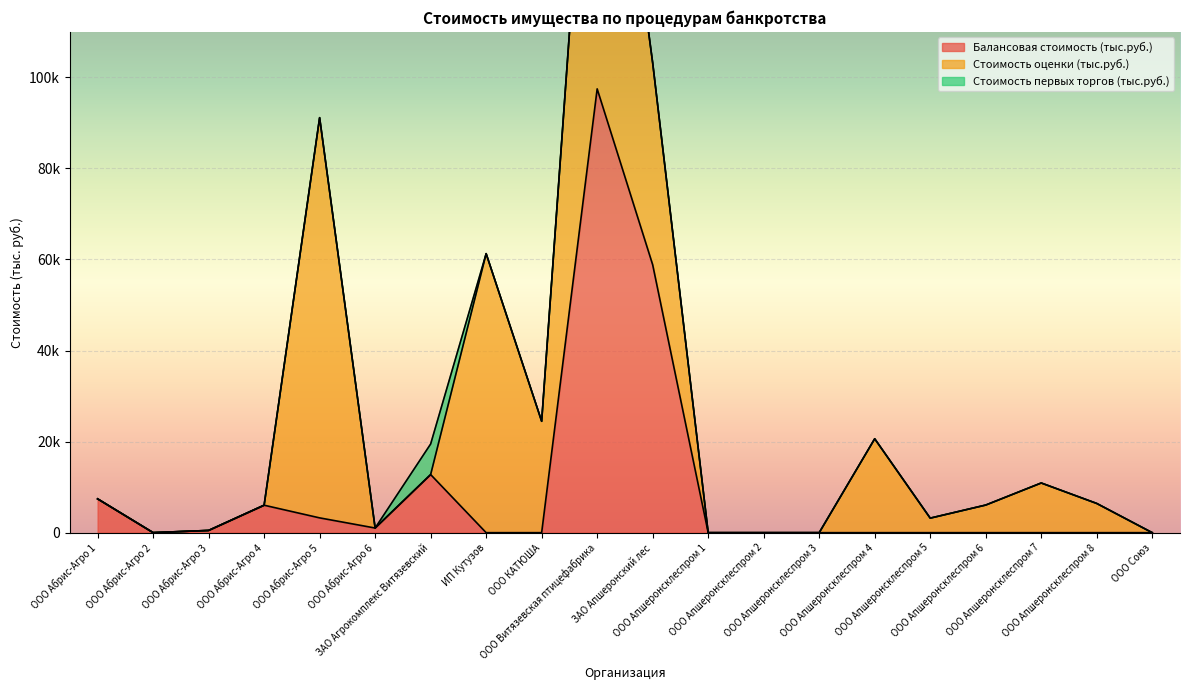

Which has a higher value, ООО Апшеронсклеспром 3 or ООО Абрис-Агро 5?

ООО Абрис-Агро 5